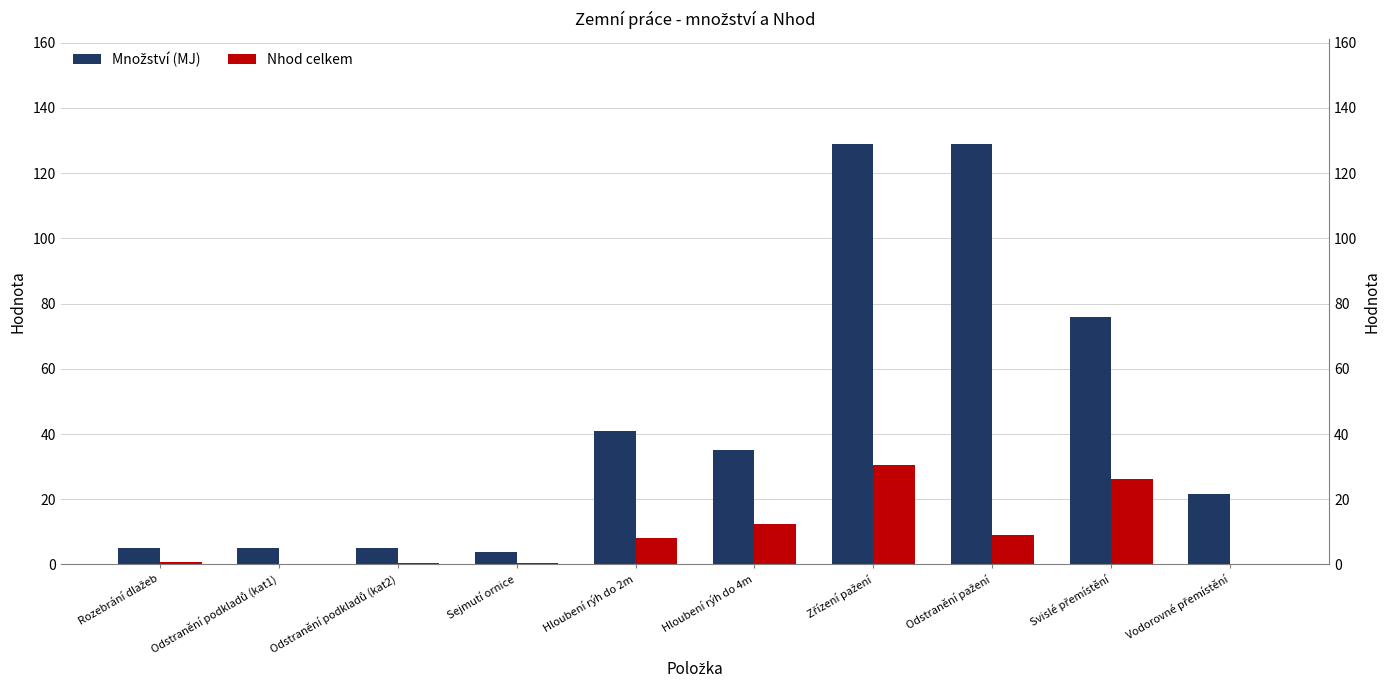

What are all the series names shown in the legend?

Množství (MJ), Nhod celkem